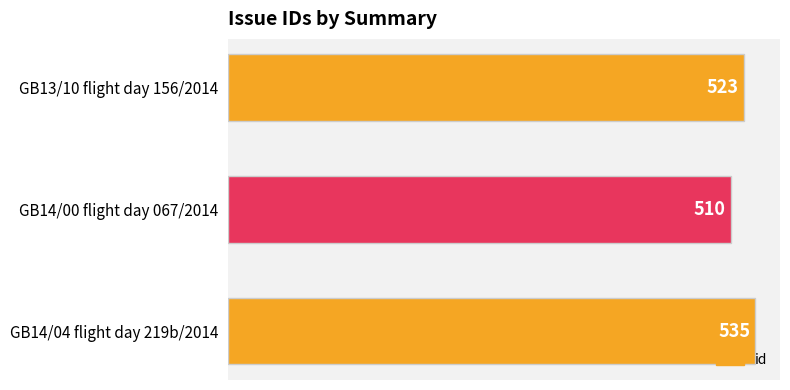

Reading top to bottom, list all the values displayed in this chart.

523	510	535